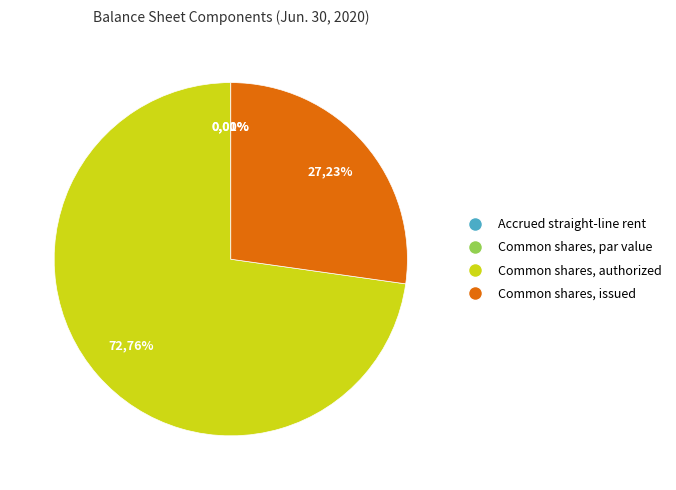

What is the smallest slice in the pie chart?

Common shares, par value (USD per share)